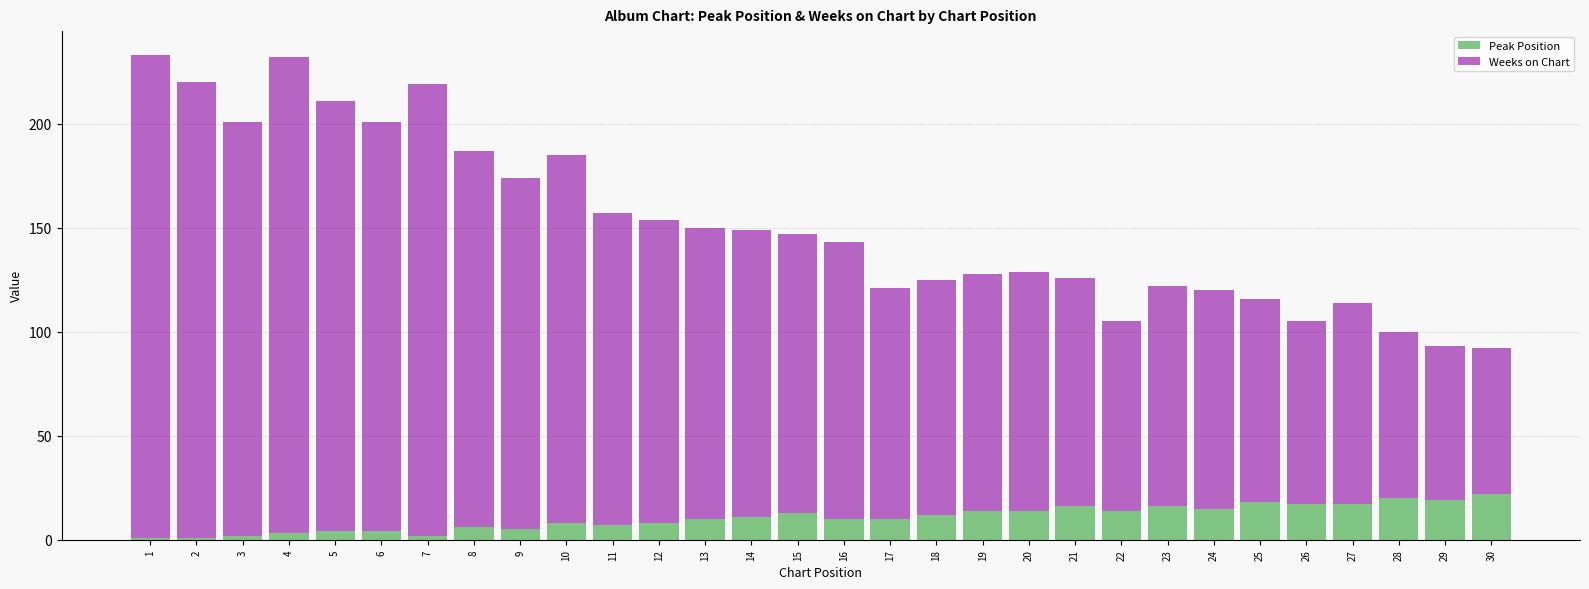

The Peak Position series shows 7 at 21. True or false?

False